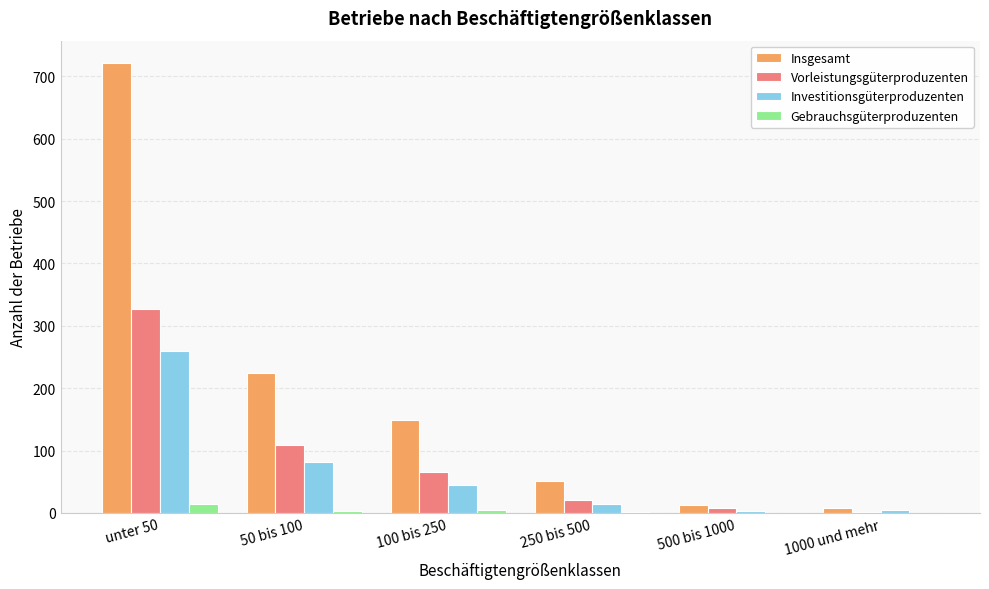

What is the greatest value displayed?

721